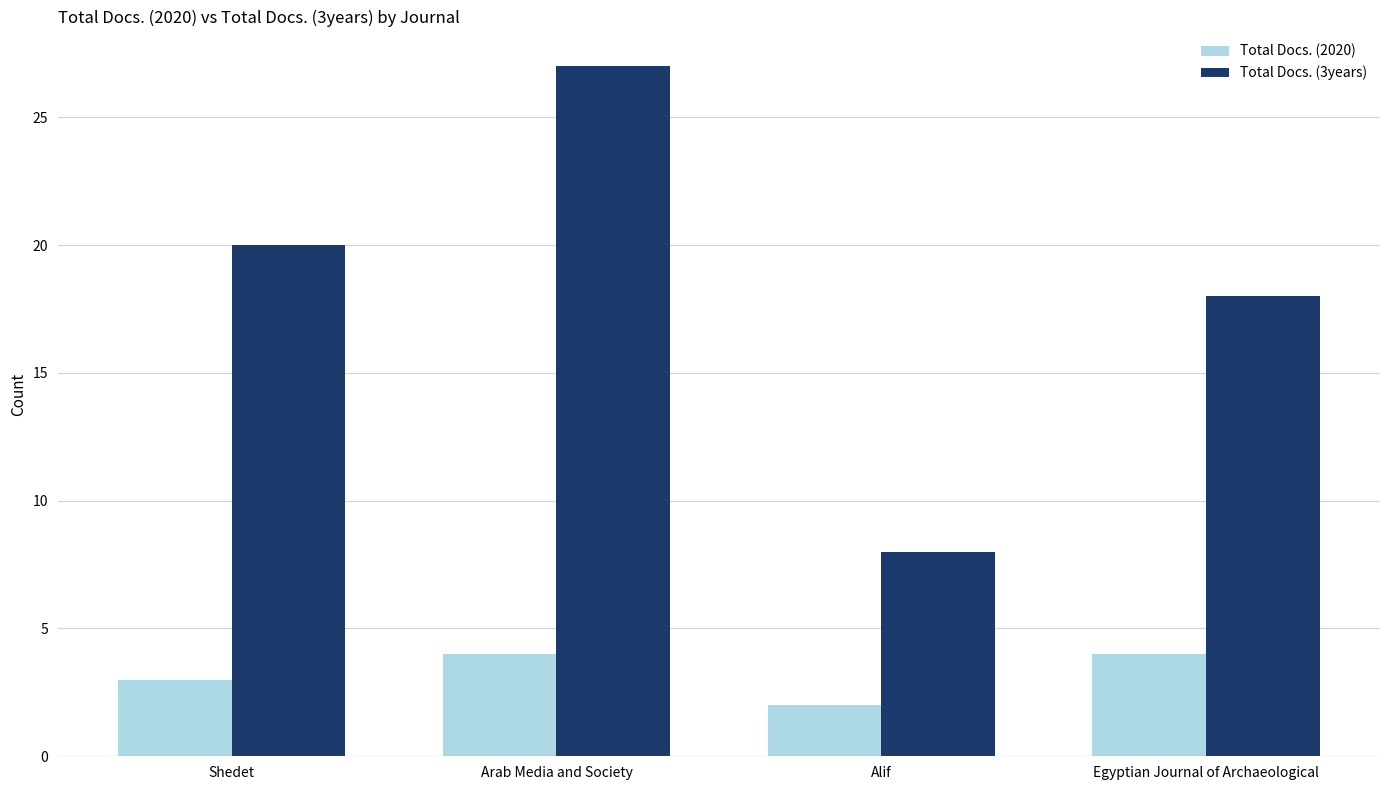

Reading left to right, what are all the values shown in this chart?

Total Docs. (2020): Shedet=3	Arab Media and Society=4	Alif=2	Egyptian Journal of Archaeological=4
Total Docs. (3years): Shedet=20	Arab Media and Society=27	Alif=8	Egyptian Journal of Archaeological=18